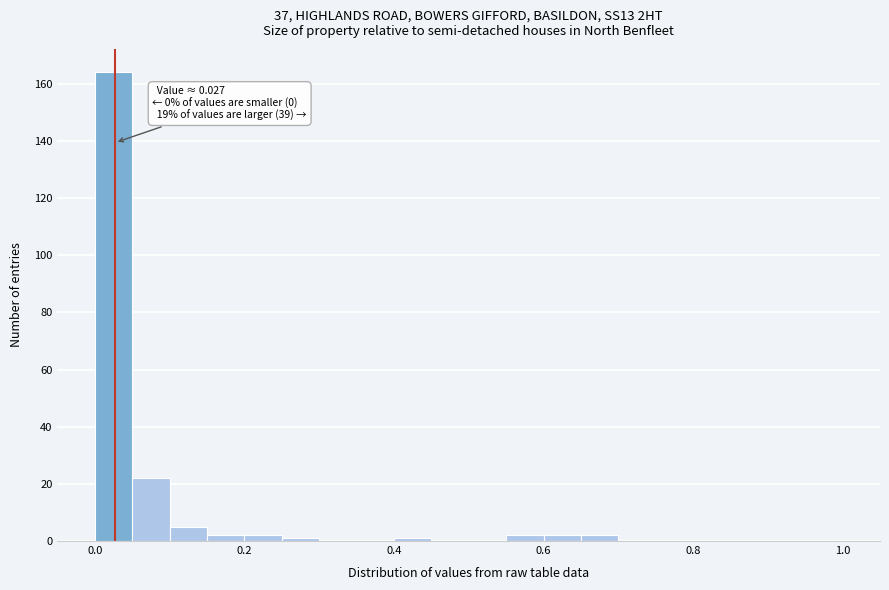

Read against the x-axis, roughly where is the centre of the tallest bar?

0.02